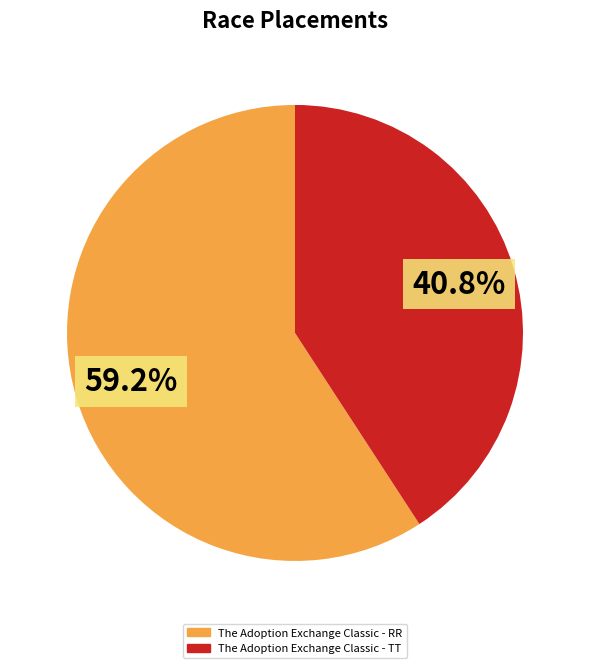

Is it true that The Adoption Exchange Classic - RR is 59% of the pie?

True